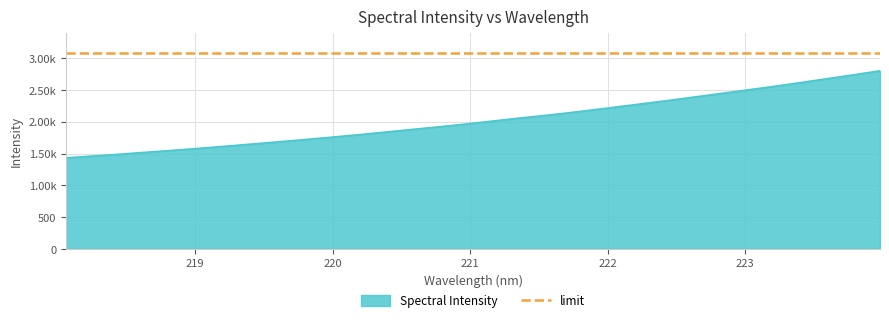

At which category does the chart reach its minimum across all series?

218.0596